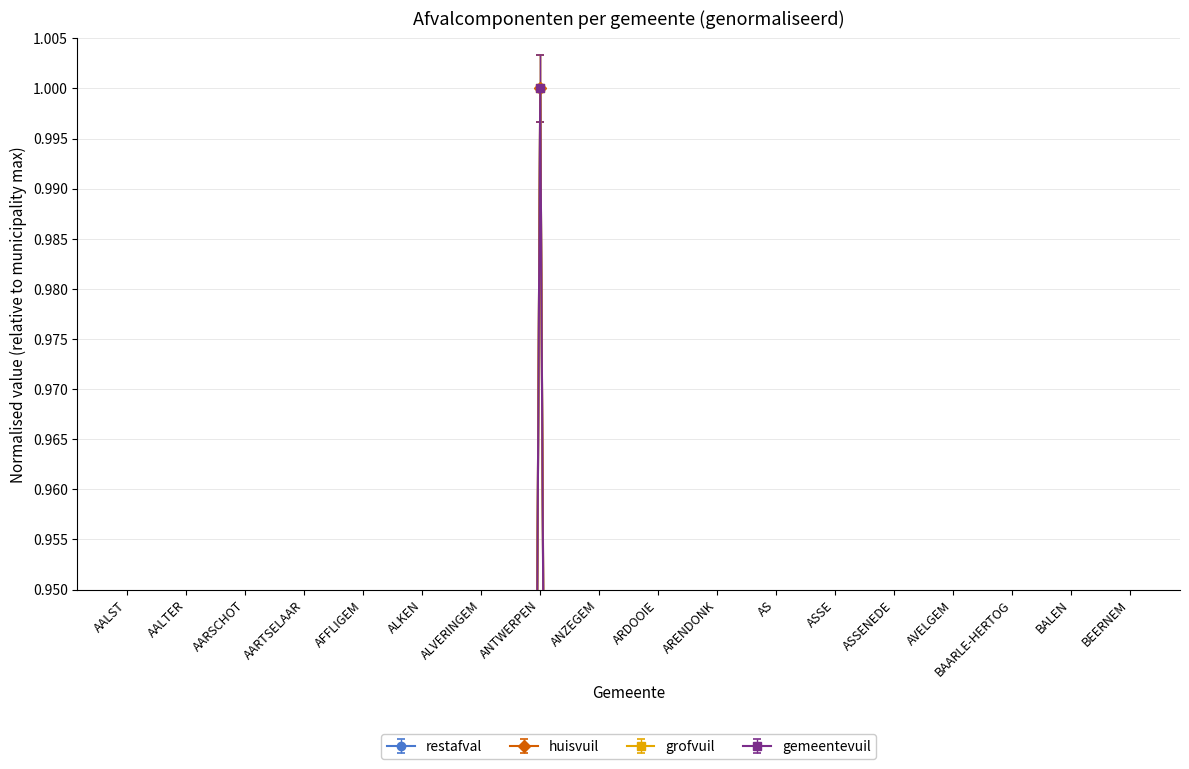

True or false: restafval has a value of 0.0 at AARTSELAAR.

False